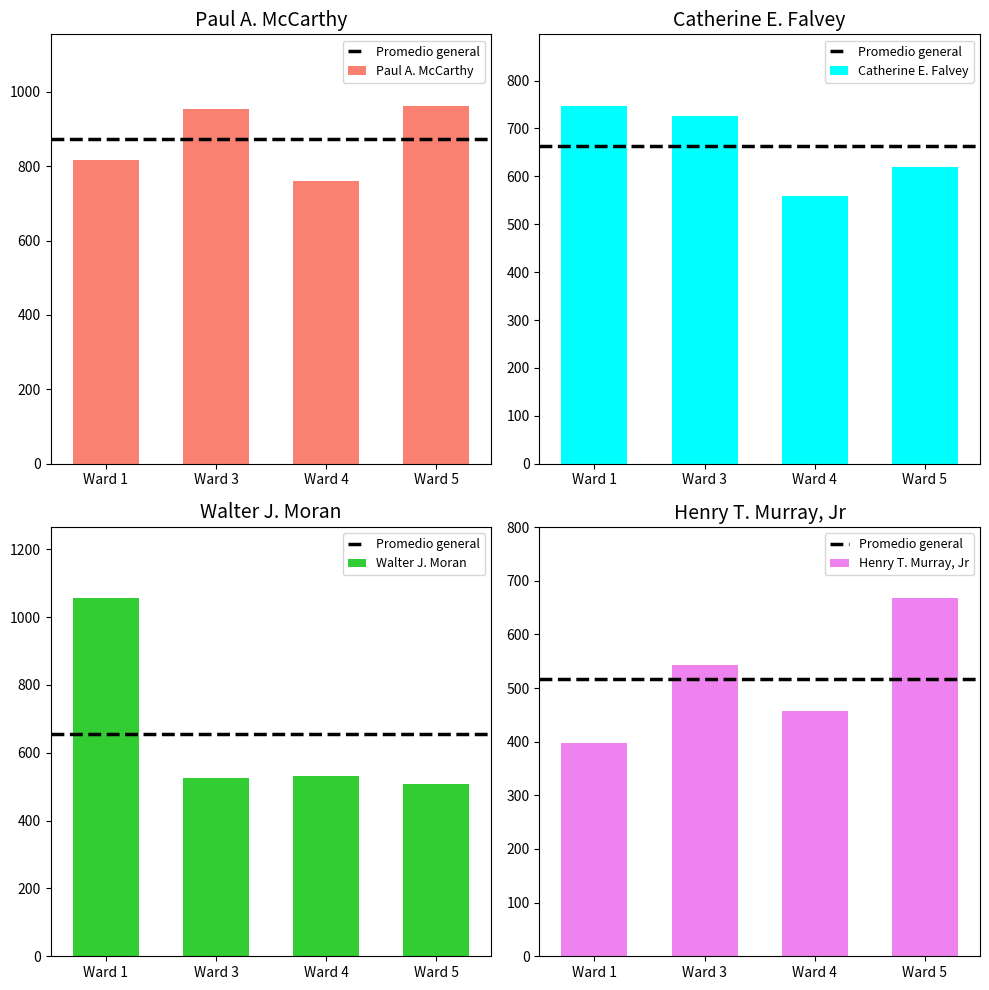

Which series changed the most between Ward 1 and Ward 4?

Walter J. Moran